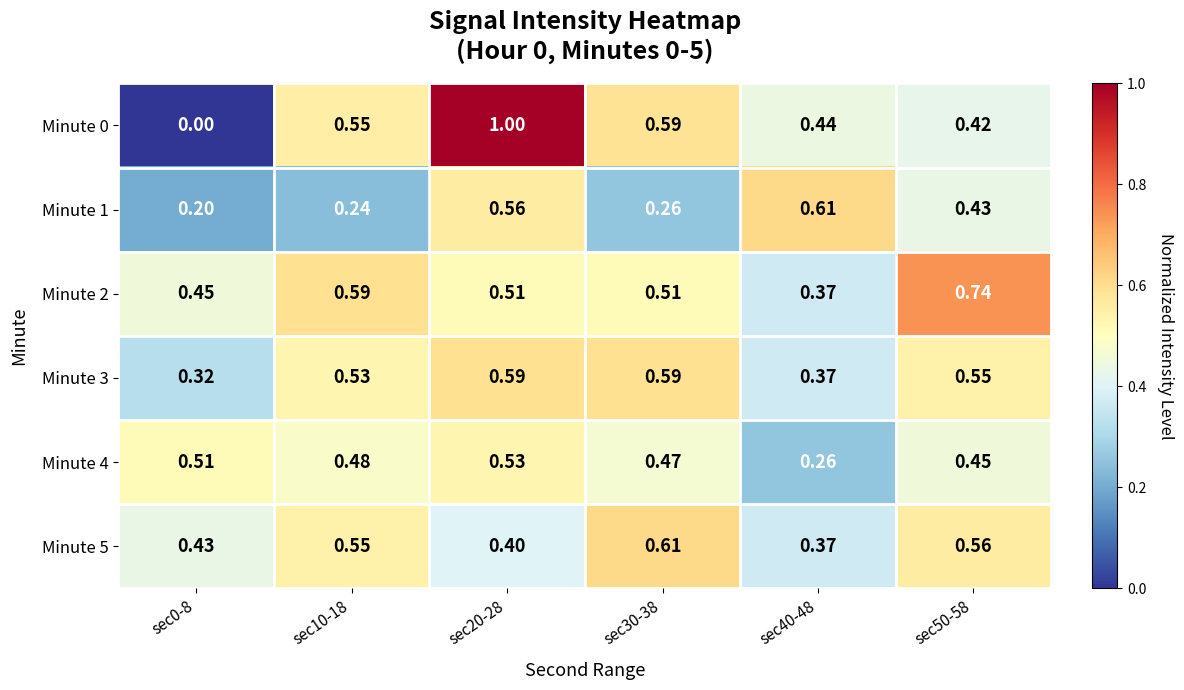

Is the value of Minute 2 at sec10-18 greater than the value of Minute 1 at sec30-38?

Yes